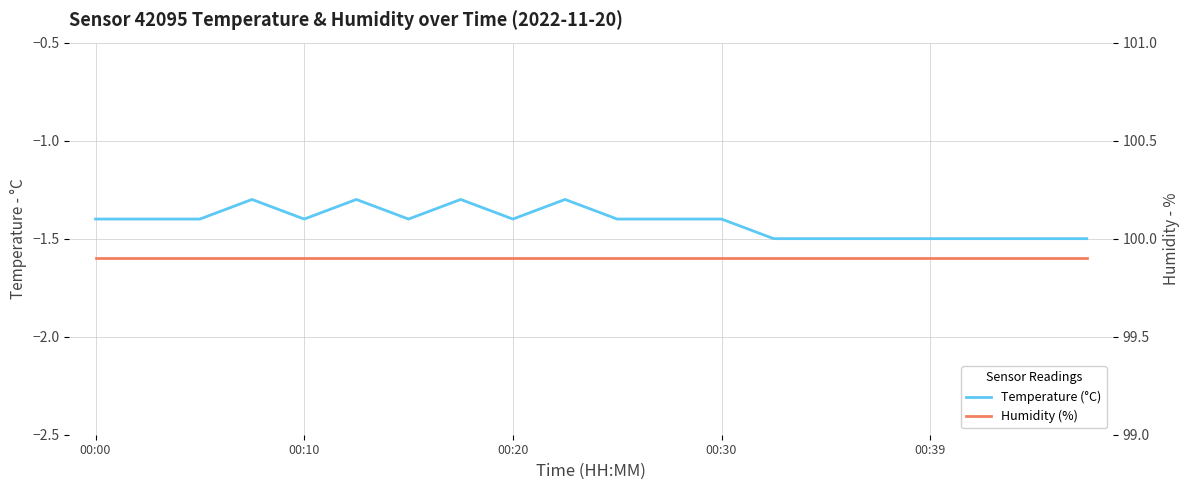

True or false: Temperature (°C) and Humidity (%) cross at least once.

False